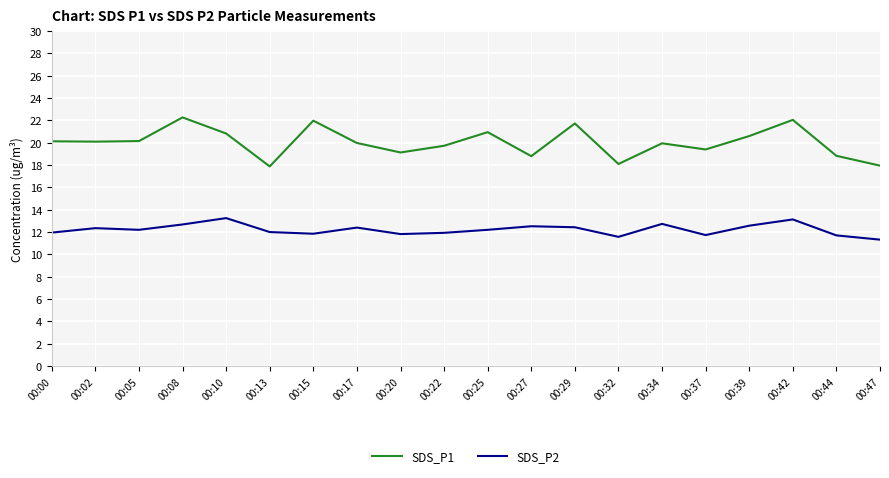

At 00:00, list the series in order from smallest to largest.

SDS_P2, SDS_P1